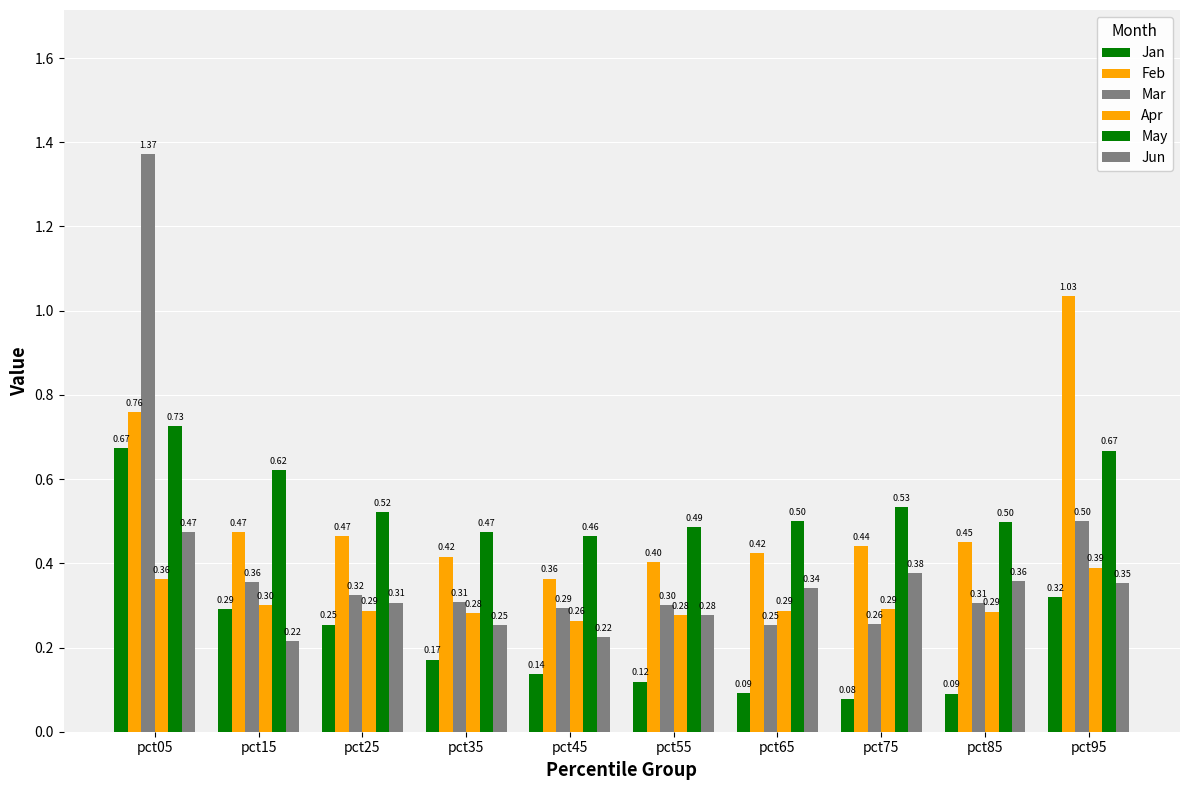

How many bars are there in each group?

6